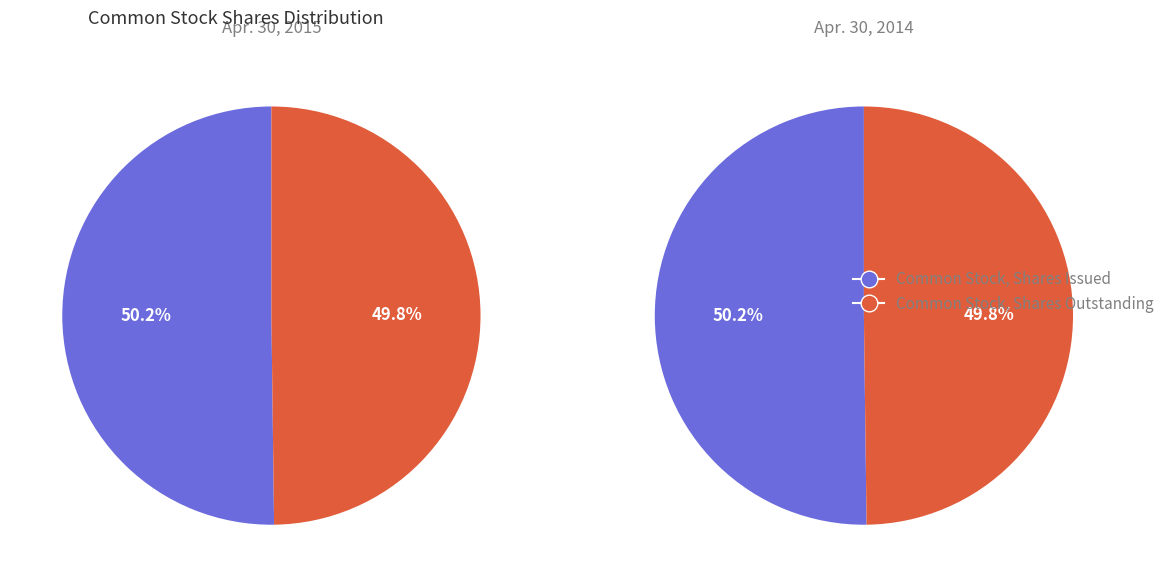

Is the sum of Common Stock, Shares Outstanding and Common Stock, Shares Issued greater than half?

Yes